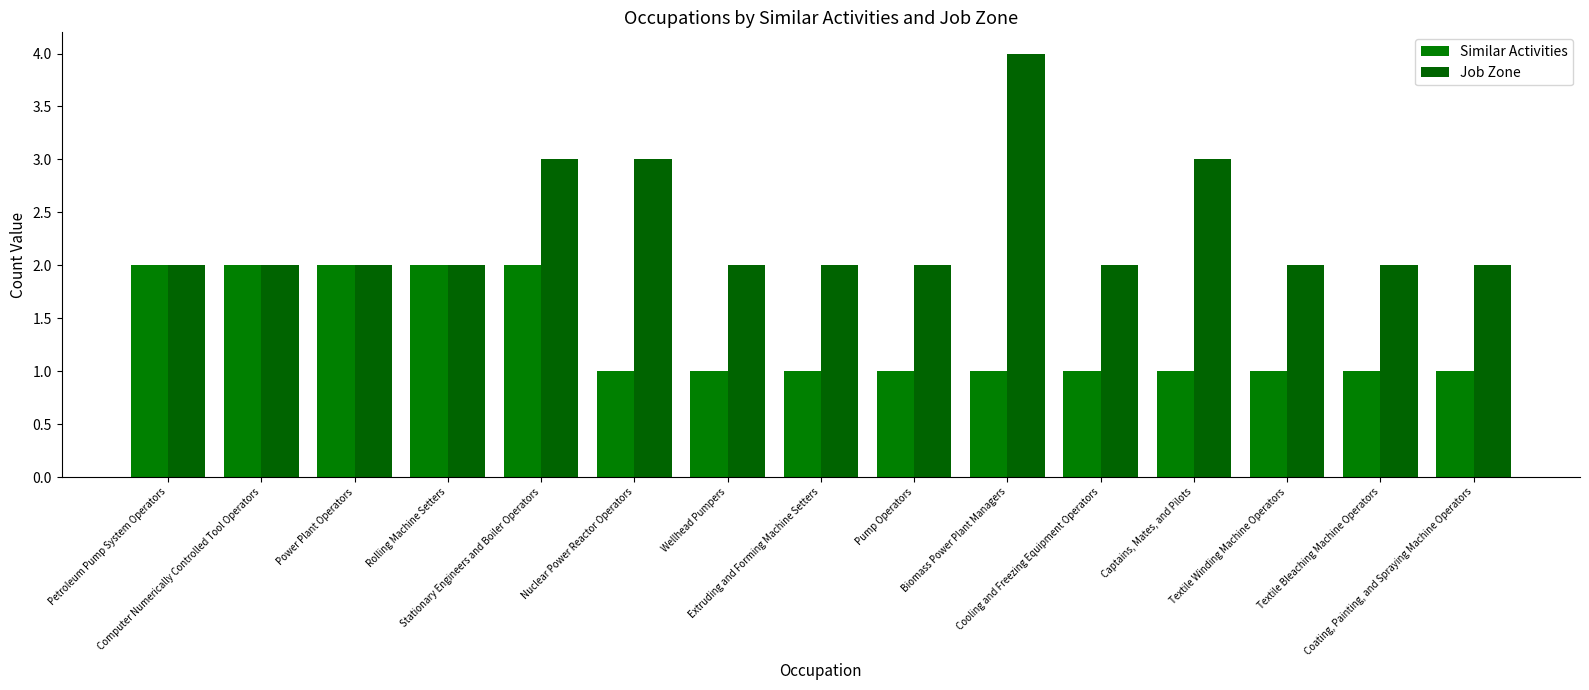

What is the maximum value shown in the chart?

4